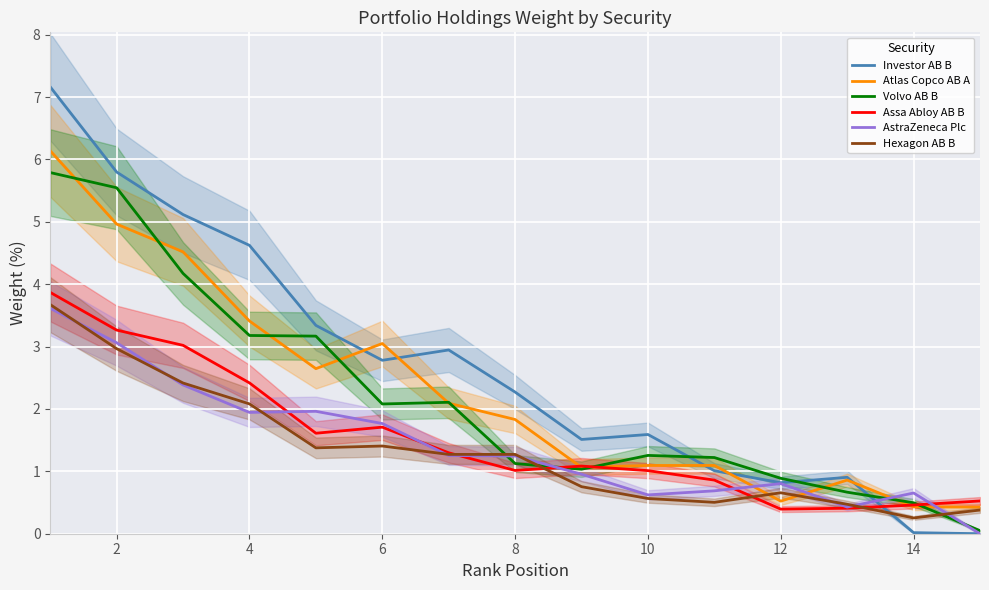

What is the difference between the second highest and minimum values in the Assa Abloy AB B series?

2.9